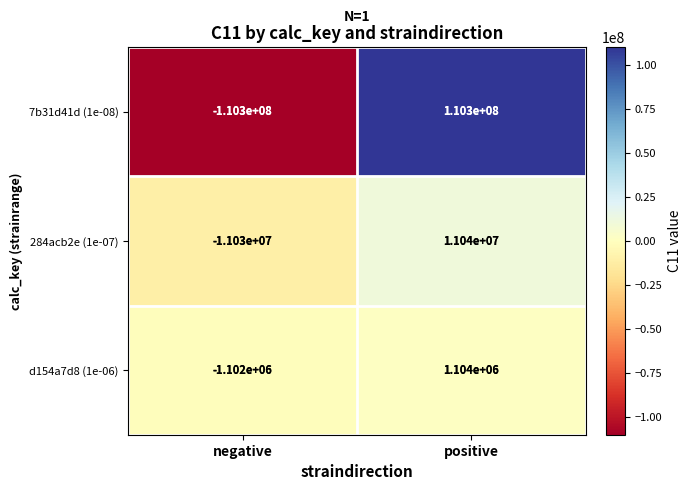

Is the value of d154a7d8 (1e-06) at negative greater than the value of 284acb2e (1e-07) at positive?

No